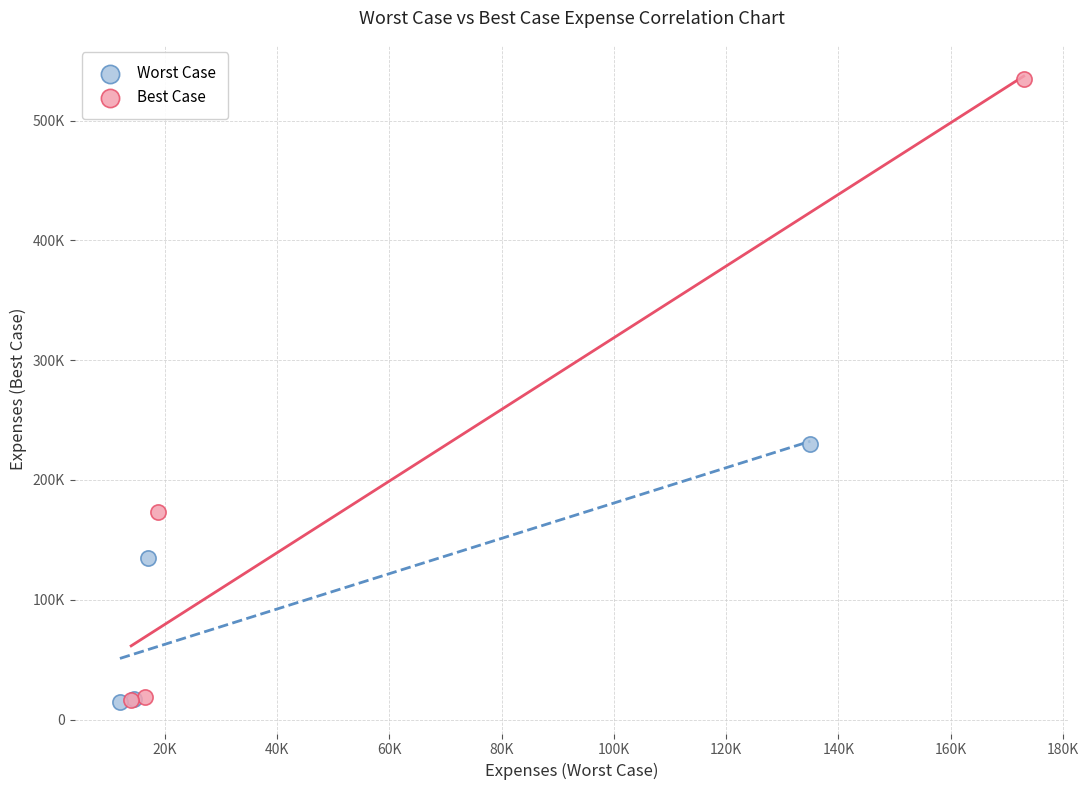

Which series has the widest spread of Y values?

Best Case